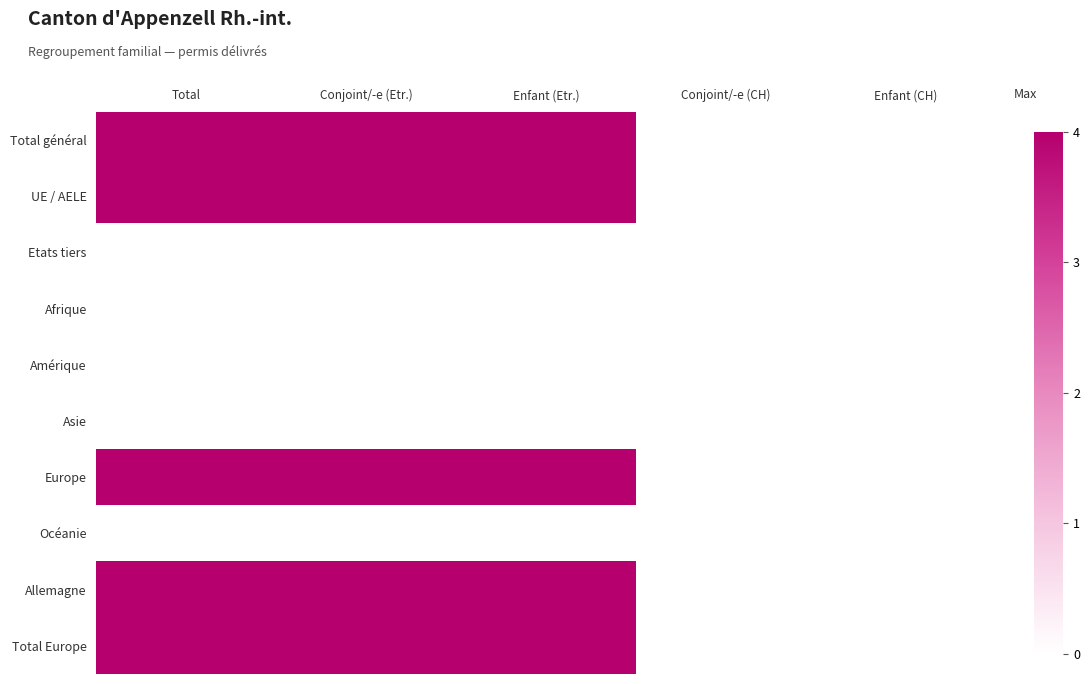

Reading left to right, extract all data points from this chart.

Total général: Total=4	Conjoint/-e (Etr.)=4	Enfant (Etr.)=4	Conjoint/-e (CH)=0	Enfant (CH)=0
UE / AELE: Total=4	Conjoint/-e (Etr.)=4	Enfant (Etr.)=4	Conjoint/-e (CH)=0	Enfant (CH)=0
Etats tiers: Total=0	Conjoint/-e (Etr.)=0	Enfant (Etr.)=0	Conjoint/-e (CH)=0	Enfant (CH)=0
Afrique: Total=0	Conjoint/-e (Etr.)=0	Enfant (Etr.)=0	Conjoint/-e (CH)=0	Enfant (CH)=0
Amérique: Total=0	Conjoint/-e (Etr.)=0	Enfant (Etr.)=0	Conjoint/-e (CH)=0	Enfant (CH)=0
Asie: Total=0	Conjoint/-e (Etr.)=0	Enfant (Etr.)=0	Conjoint/-e (CH)=0	Enfant (CH)=0
Europe: Total=4	Conjoint/-e (Etr.)=4	Enfant (Etr.)=4	Conjoint/-e (CH)=0	Enfant (CH)=0
Océanie: Total=0	Conjoint/-e (Etr.)=0	Enfant (Etr.)=0	Conjoint/-e (CH)=0	Enfant (CH)=0
Allemagne: Total=4	Conjoint/-e (Etr.)=4	Enfant (Etr.)=4	Conjoint/-e (CH)=0	Enfant (CH)=0
Total Europe: Total=4	Conjoint/-e (Etr.)=4	Enfant (Etr.)=4	Conjoint/-e (CH)=0	Enfant (CH)=0